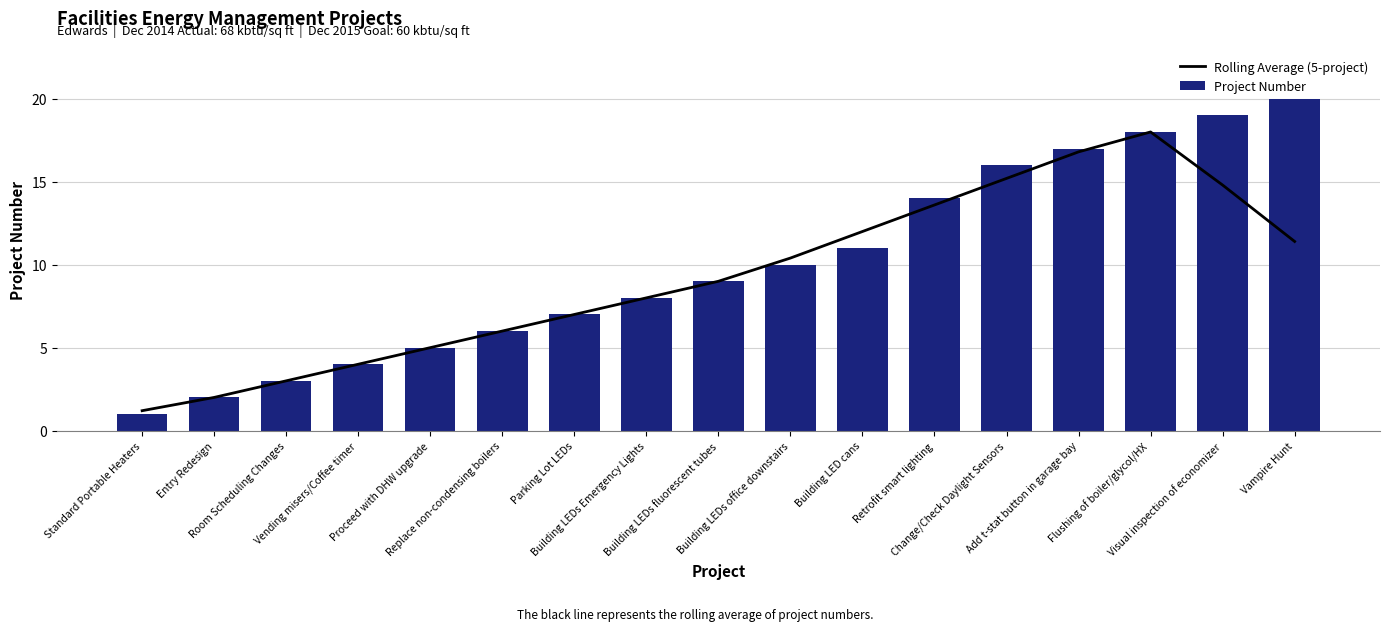

Is it true that Rolling Average (5-project) equals 11.4 at Vampire Hunt?

True